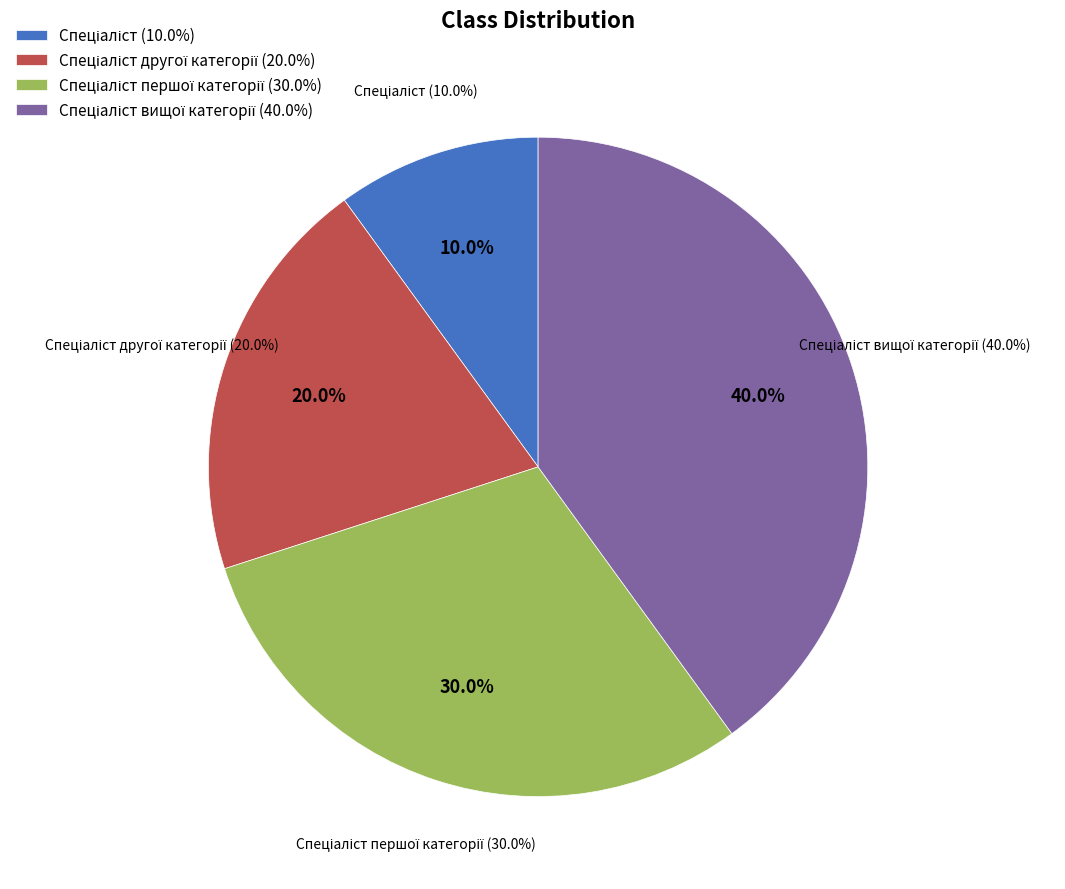

To the nearest percent, what is the average slice percentage?

25%